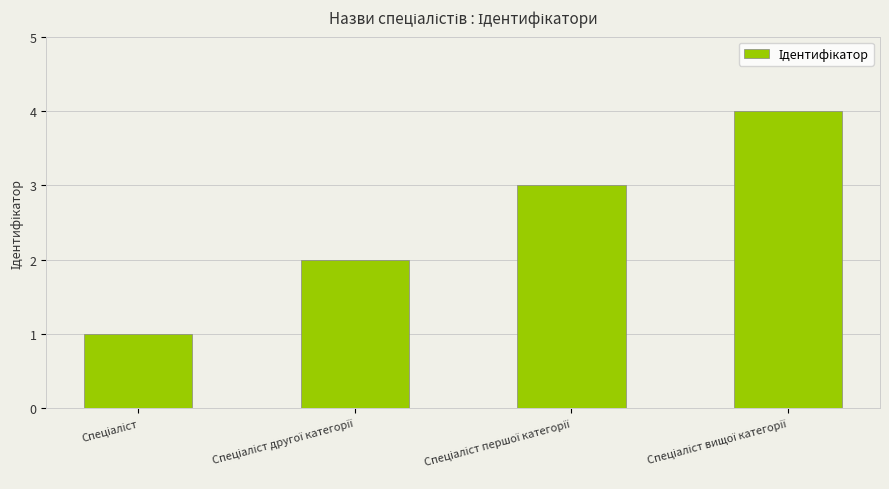

What is the sum of all values?

10